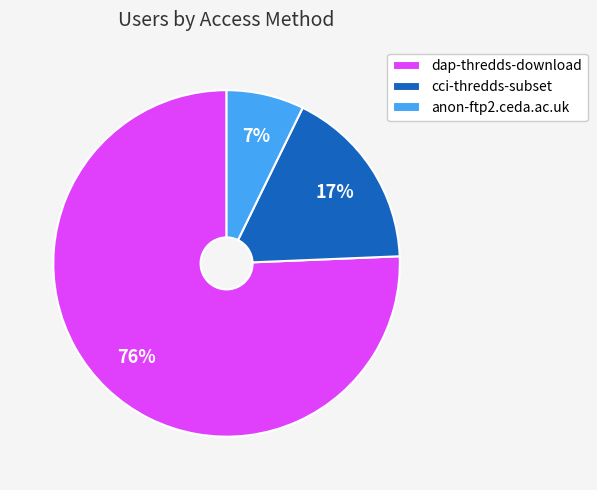

To the nearest percent, what is the difference between the dap-thredds-download and cci-thredds-subset slice percentages?

59%